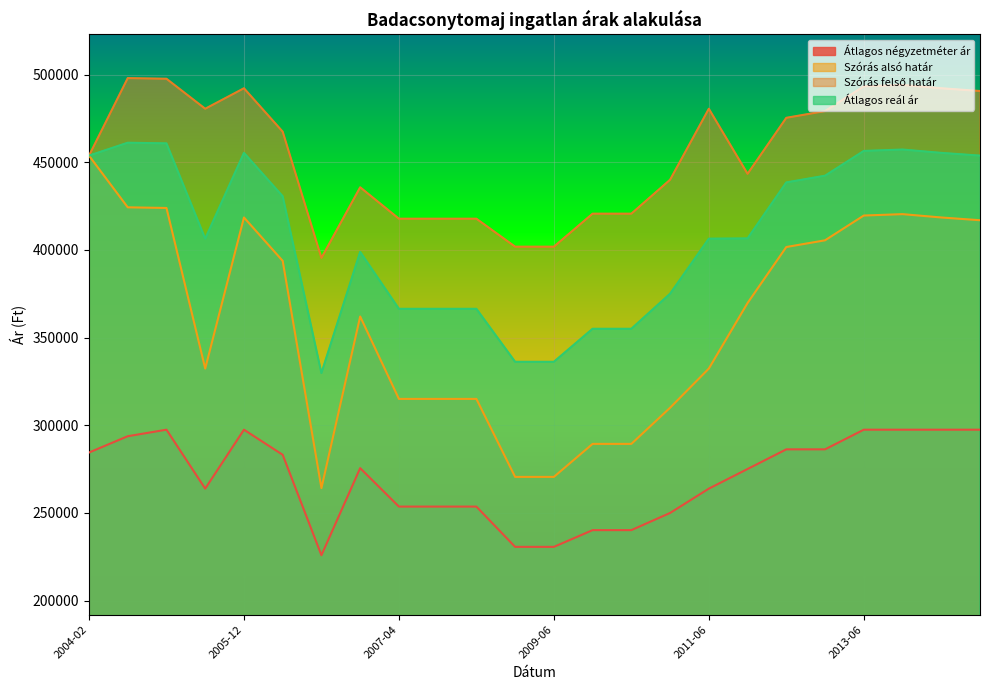

True or false: Szórás felső határ has a value of 420657 at 2010-01.

True